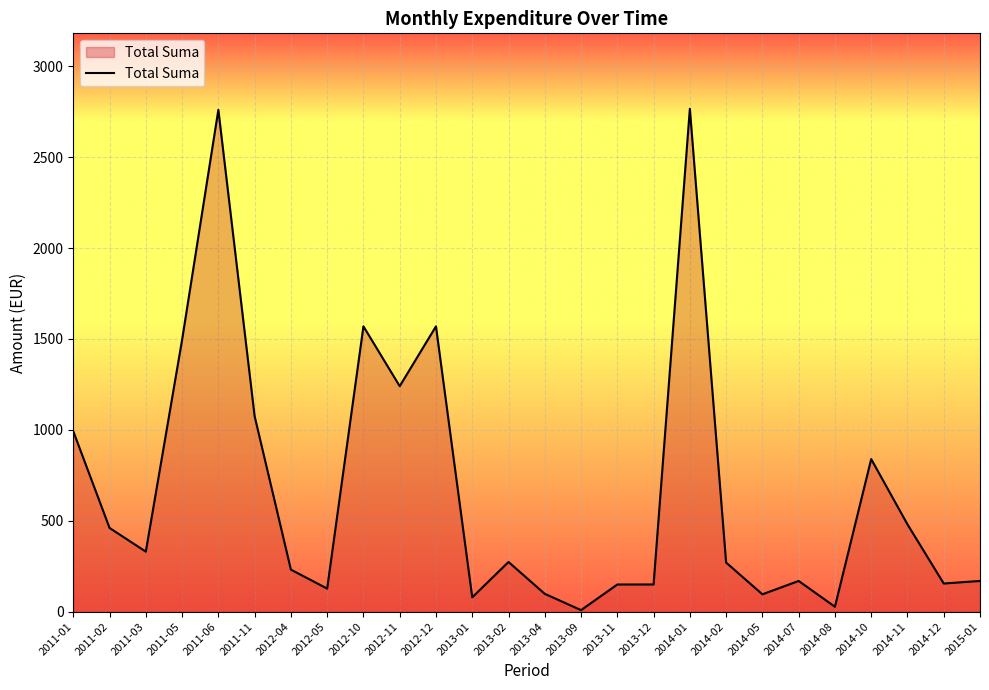

The value at 2011-06 is 2760.0. True or false?

True